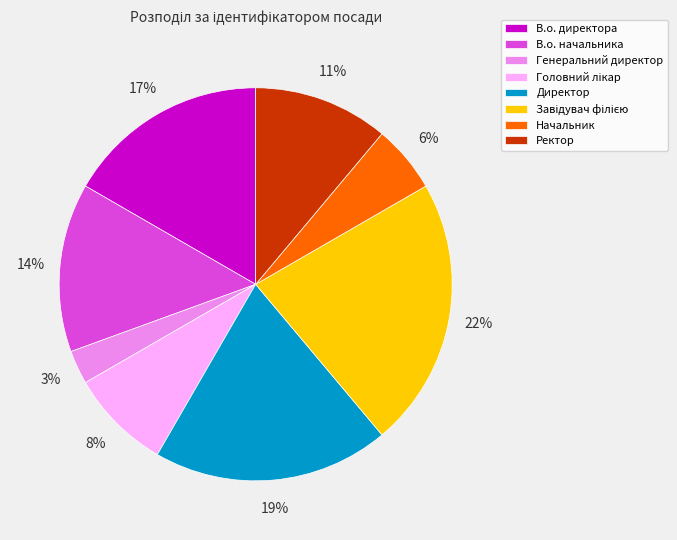

True or false: В.о. директора accounts for 24% of the total.

False